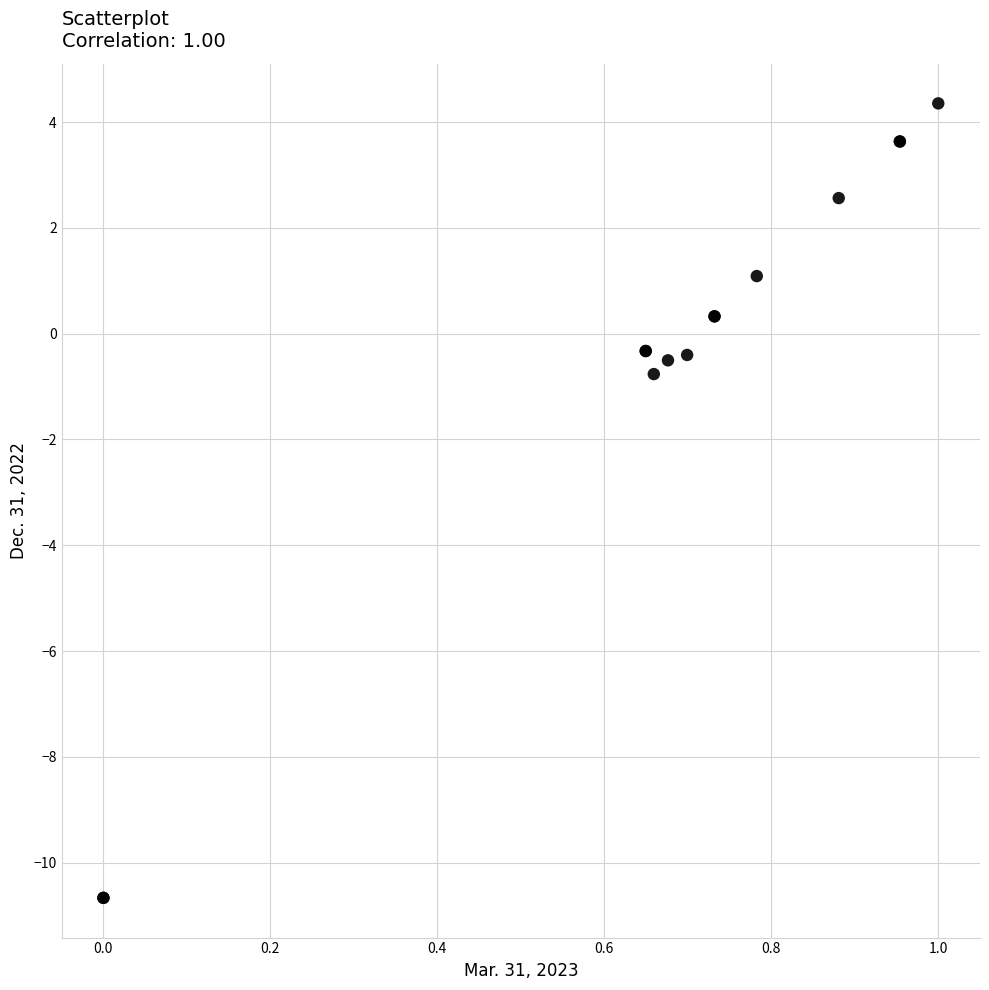

What Y value in the scatter plot is closest to -3?

-0.8